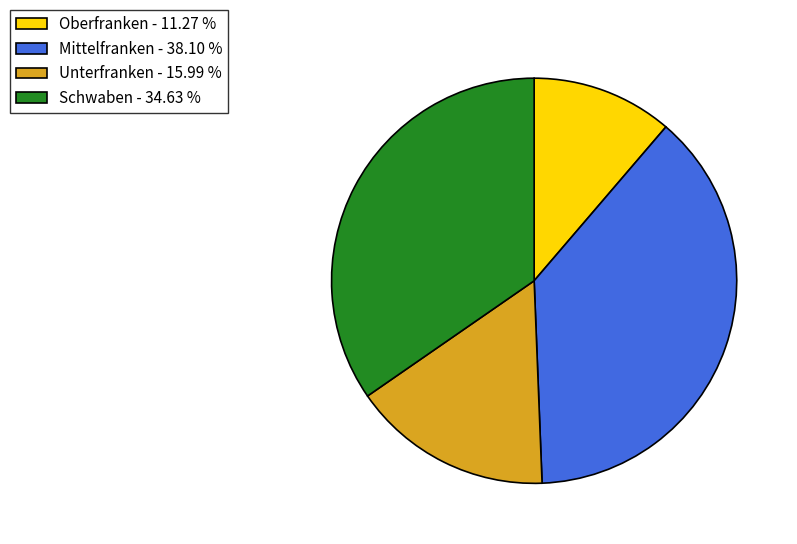

Does Oberfranken account for over 50% of the chart?

No